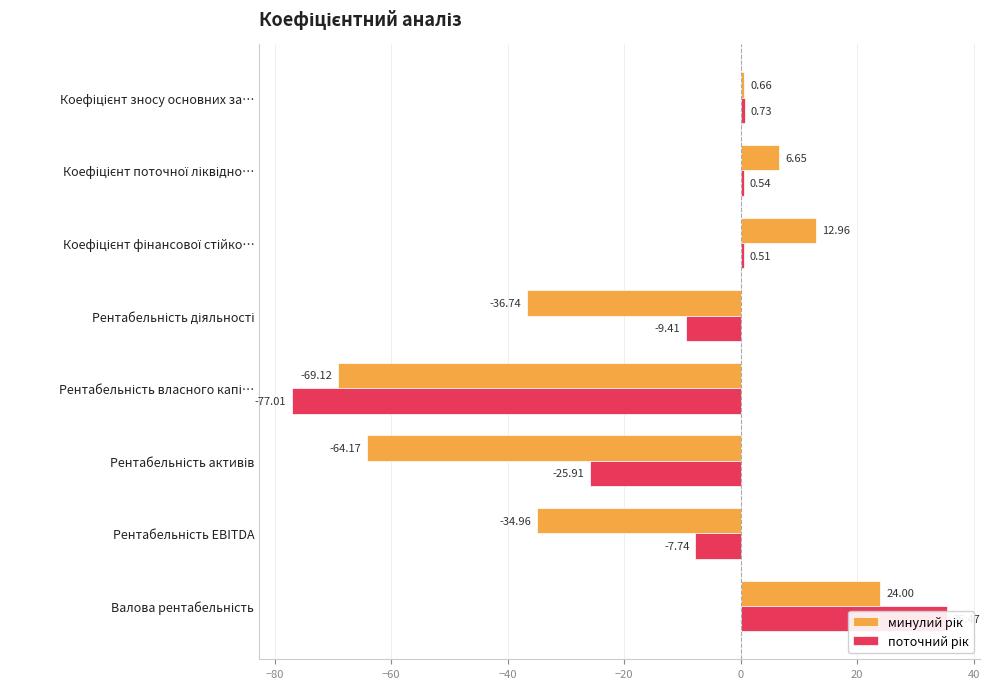

What is the difference between the second highest and second lowest values in the поточний рік series?

26.6